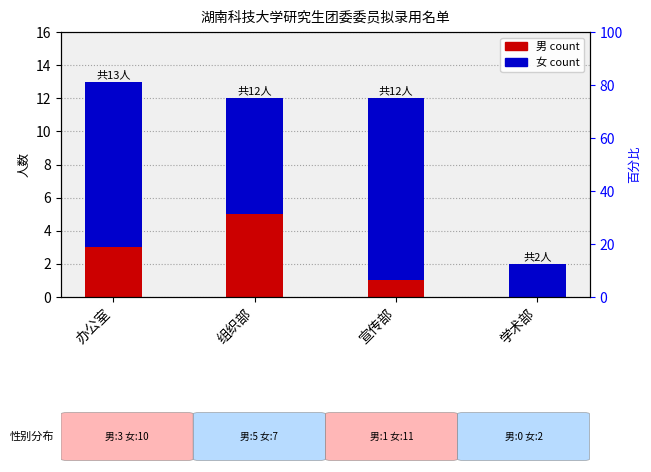

Is it true that 女 (percentile rank) equals 7 at 组织部?

True